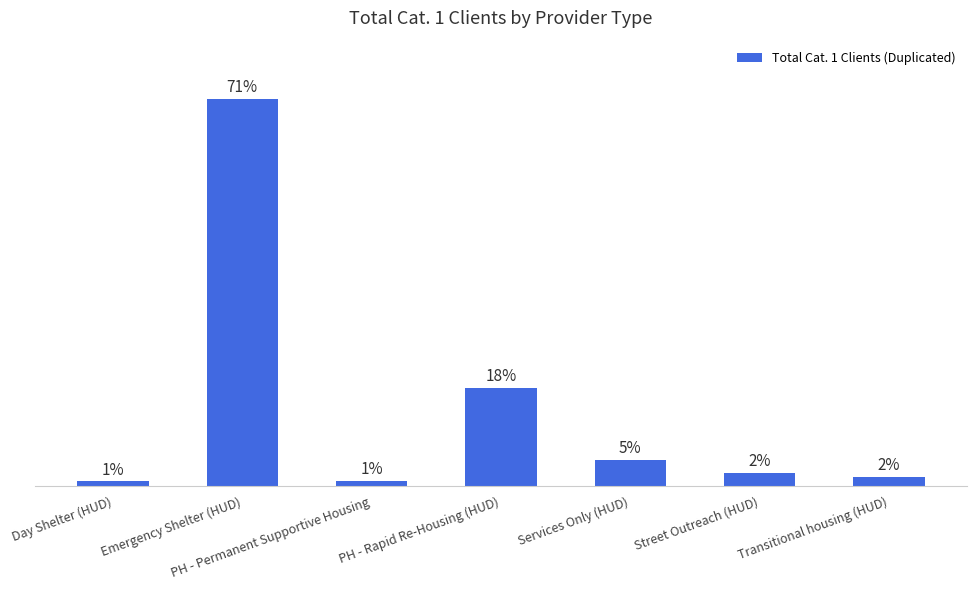

What is the difference between the maximum and minimum values?

1010